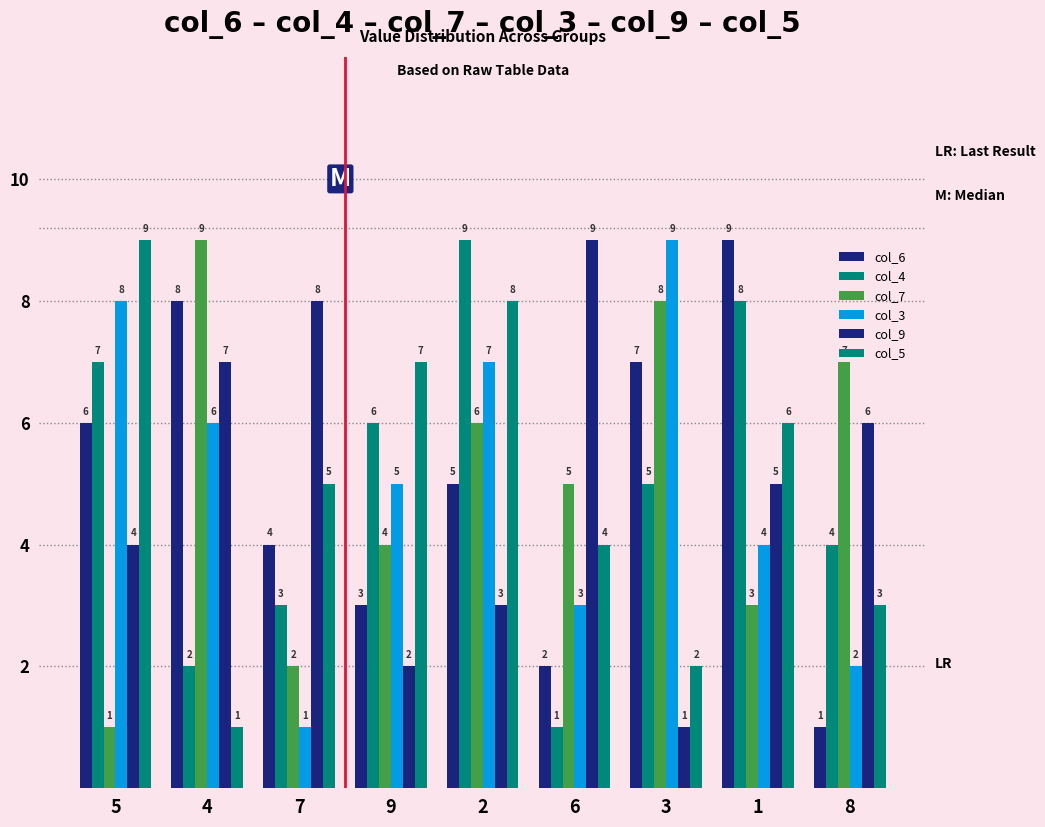

What is the difference between the maximum and minimum values in the col_4 series?

8